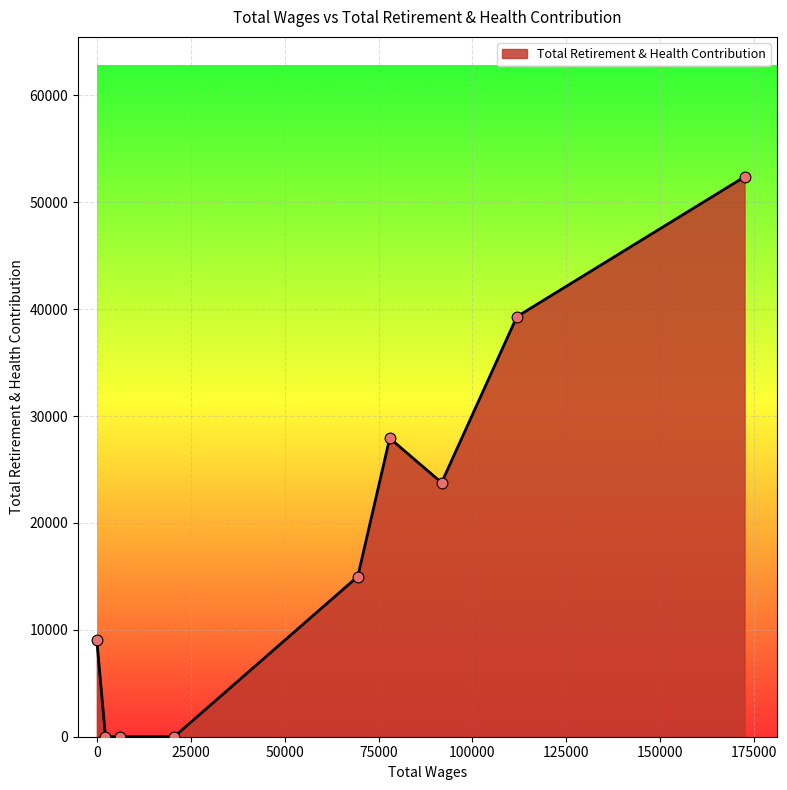

What is the difference between the maximum and minimum values?

52386